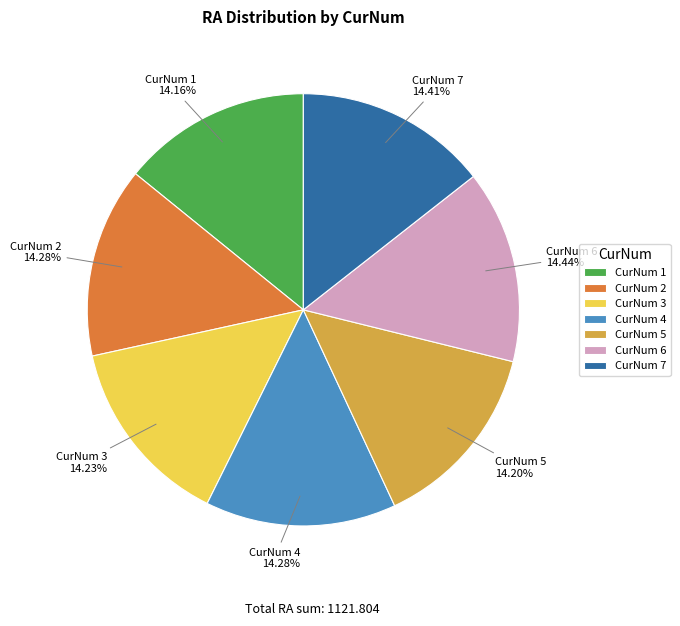

How many slices are in this pie chart?

7